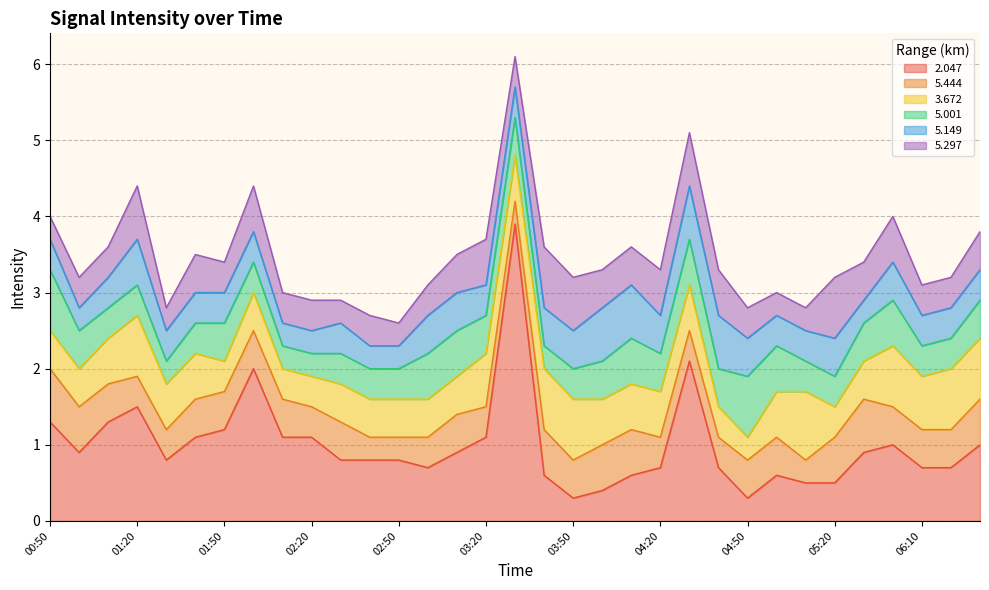

Reading right to left, transcribe all the data shown in this chart.

2.047: 1.0	0.7	0.7	1.0	0.9	0.5	0.5	0.6	0.3	0.7	2.1	0.7	0.6	0.4	0.3	0.6	3.9	1.1	0.9	0.7	0.8	0.8	0.8	1.1	1.1	2.0	1.2	1.1	0.8	1.5	1.3	0.9	1.3
5.444: 0.6	0.5	0.5	0.5	0.7	0.6	0.3	0.5	0.5	0.4	0.4	0.4	0.6	0.6	0.5	0.6	0.3	0.4	0.5	0.4	0.3	0.3	0.5	0.4	0.5	0.5	0.5	0.5	0.4	0.4	0.5	0.6	0.7
3.672: 0.8	0.8	0.7	0.8	0.5	0.4	0.9	0.6	0.3	0.4	0.6	0.6	0.6	0.6	0.8	0.8	0.6	0.7	0.5	0.5	0.5	0.5	0.5	0.4	0.4	0.5	0.4	0.6	0.6	0.8	0.6	0.5	0.5
5.001: 0.5	0.4	0.4	0.6	0.5	0.4	0.4	0.6	0.8	0.5	0.6	0.5	0.6	0.5	0.4	0.3	0.5	0.5	0.6	0.6	0.4	0.4	0.4	0.3	0.3	0.4	0.5	0.4	0.3	0.4	0.4	0.5	0.8
5.149: 0.4	0.4	0.4	0.5	0.3	0.5	0.4	0.4	0.5	0.7	0.7	0.5	0.7	0.7	0.5	0.5	0.4	0.4	0.5	0.5	0.3	0.3	0.4	0.3	0.3	0.4	0.4	0.4	0.4	0.6	0.4	0.3	0.4
5.297: 0.5	0.4	0.4	0.6	0.5	0.8	0.3	0.3	0.4	0.6	0.7	0.6	0.5	0.5	0.7	0.8	0.4	0.6	0.5	0.4	0.3	0.4	0.3	0.4	0.4	0.6	0.4	0.5	0.3	0.7	0.4	0.4	0.3